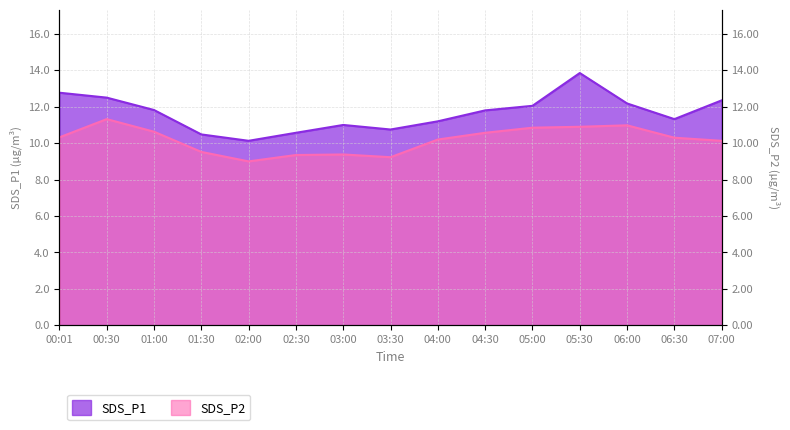

What is the difference between the maximum and second lowest values in the SDS_P1 series?

3.4